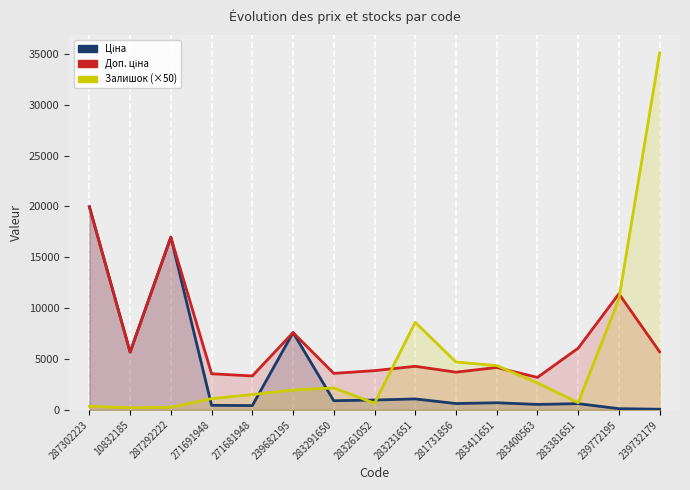

How many interior local peaks does the Доп. ціна series have?

5